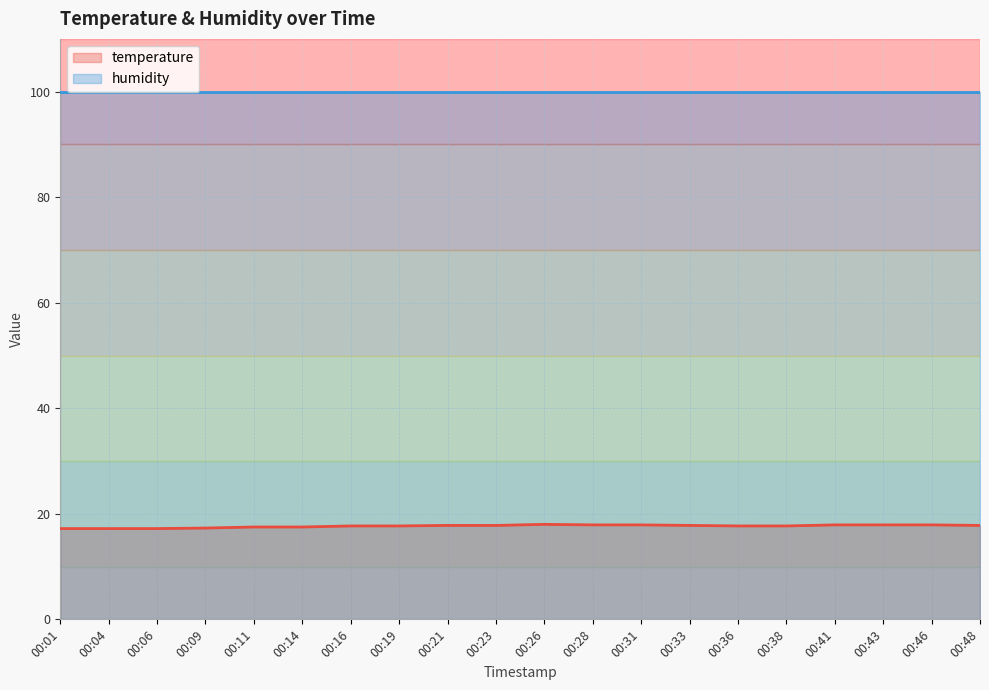

The value at 00:26 is 18.0. True or false?

True